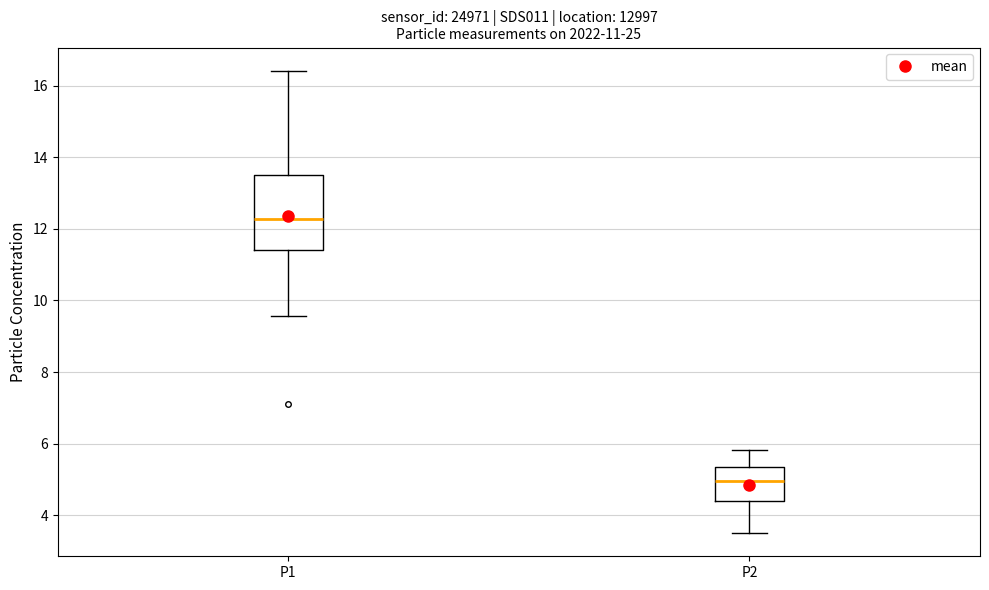

Which box has the highest median line?

P1